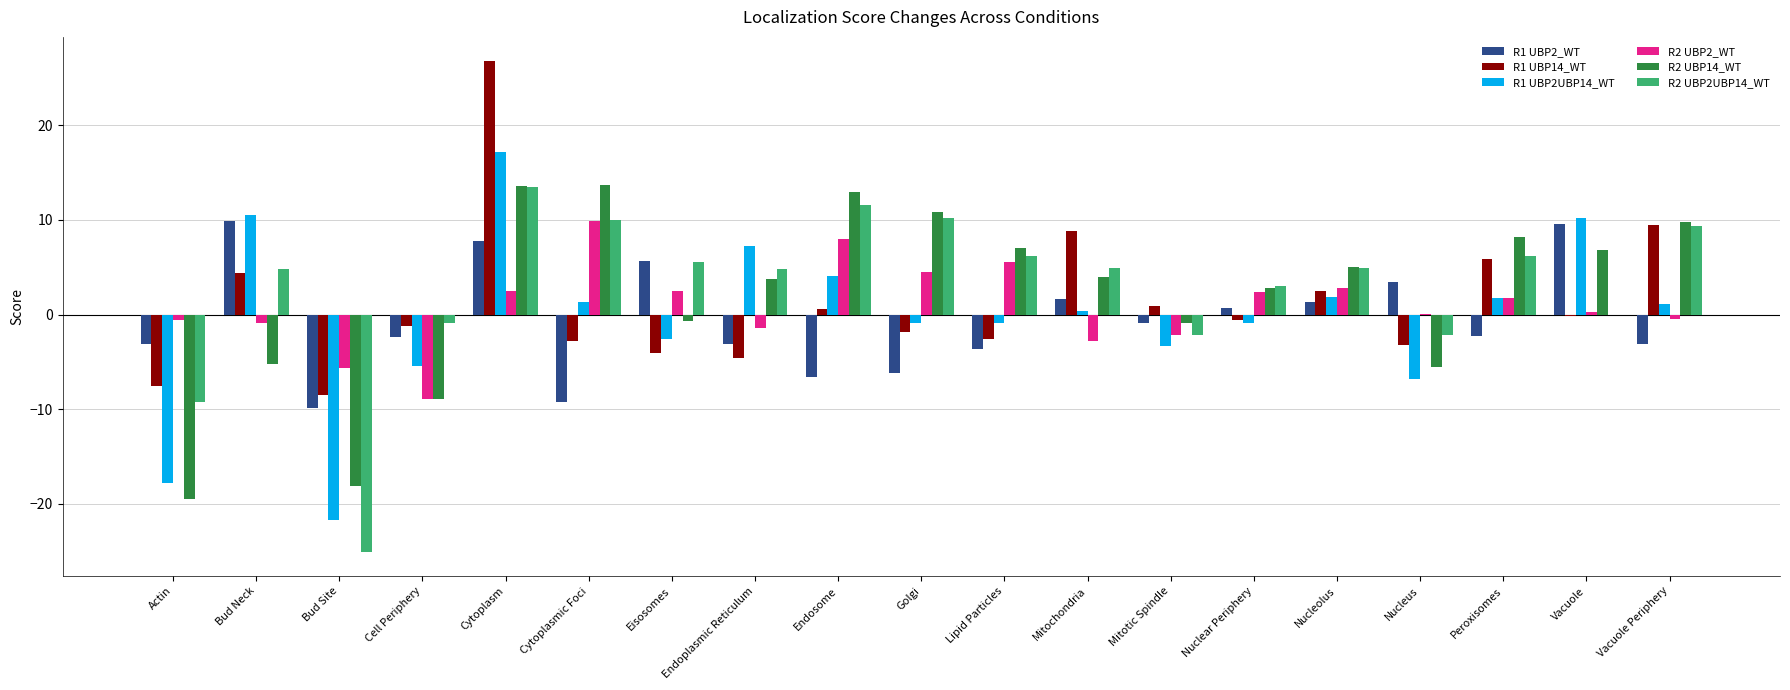

The value of R1 UBP2UBP14_WT at Cell Periphery is -7.7. True or false?

False